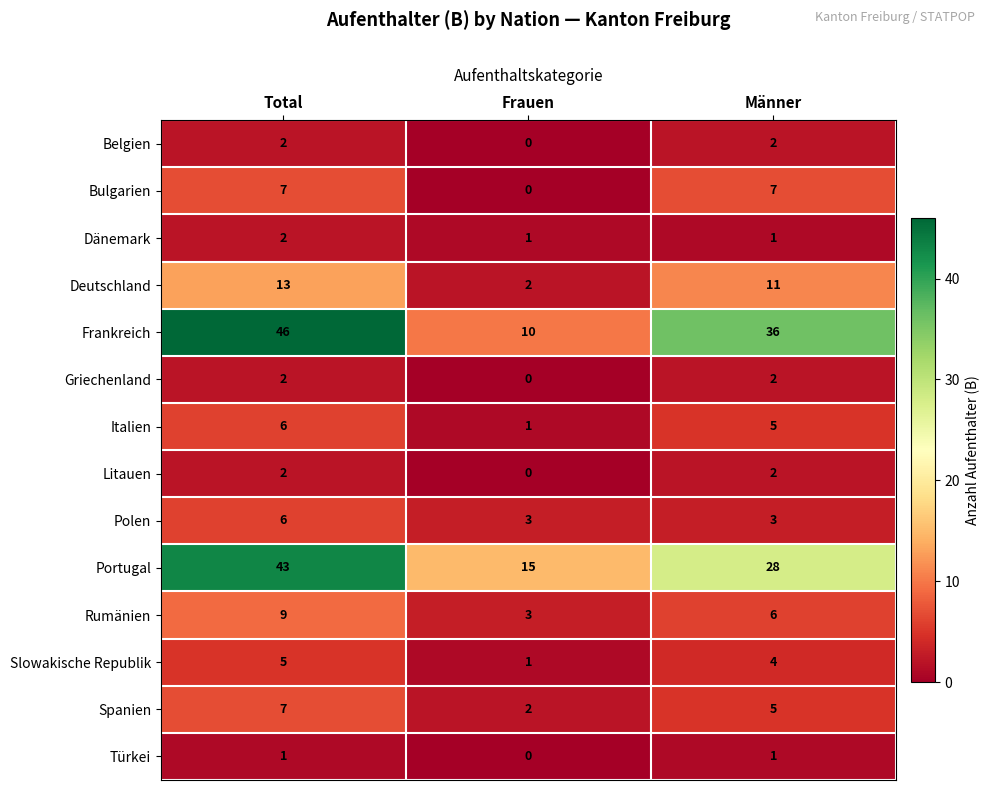

How many series are shown in this chart?

14